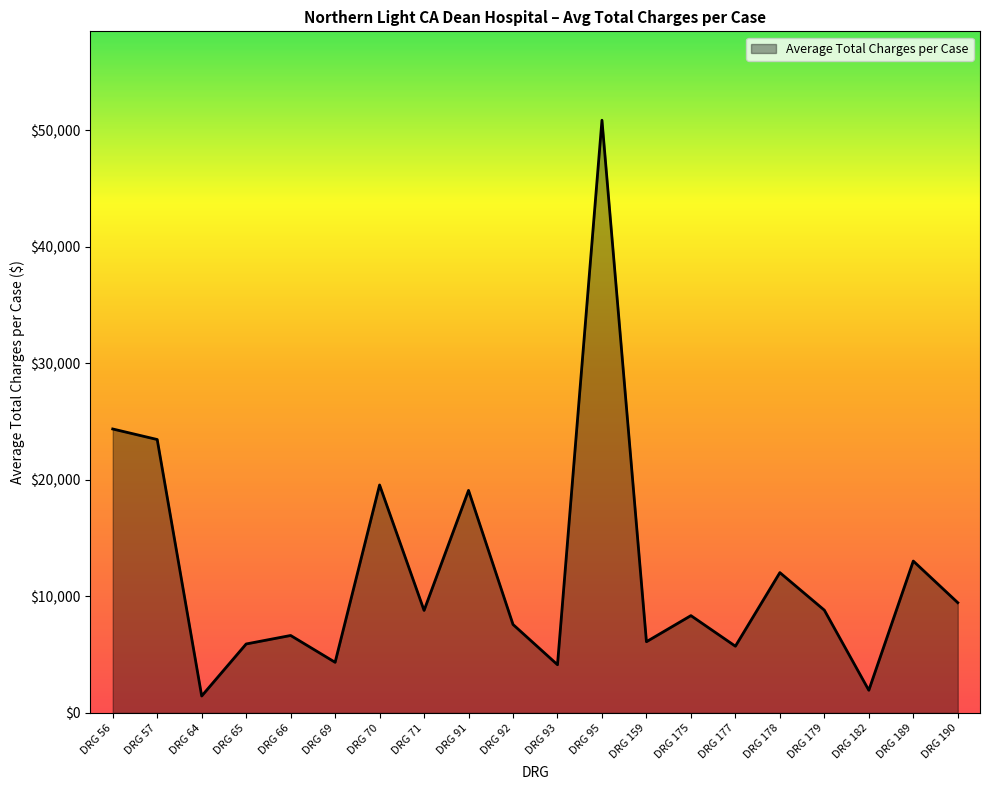

What is the change in value from DRG 57 to DRG 66?

-16817